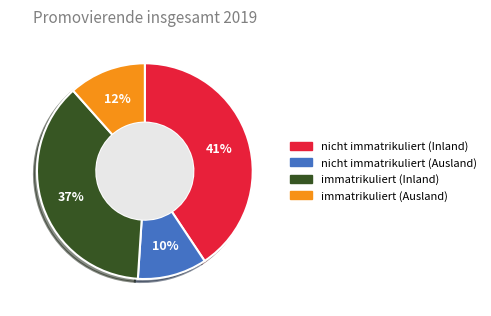

Is there a majority slice in this chart?

No